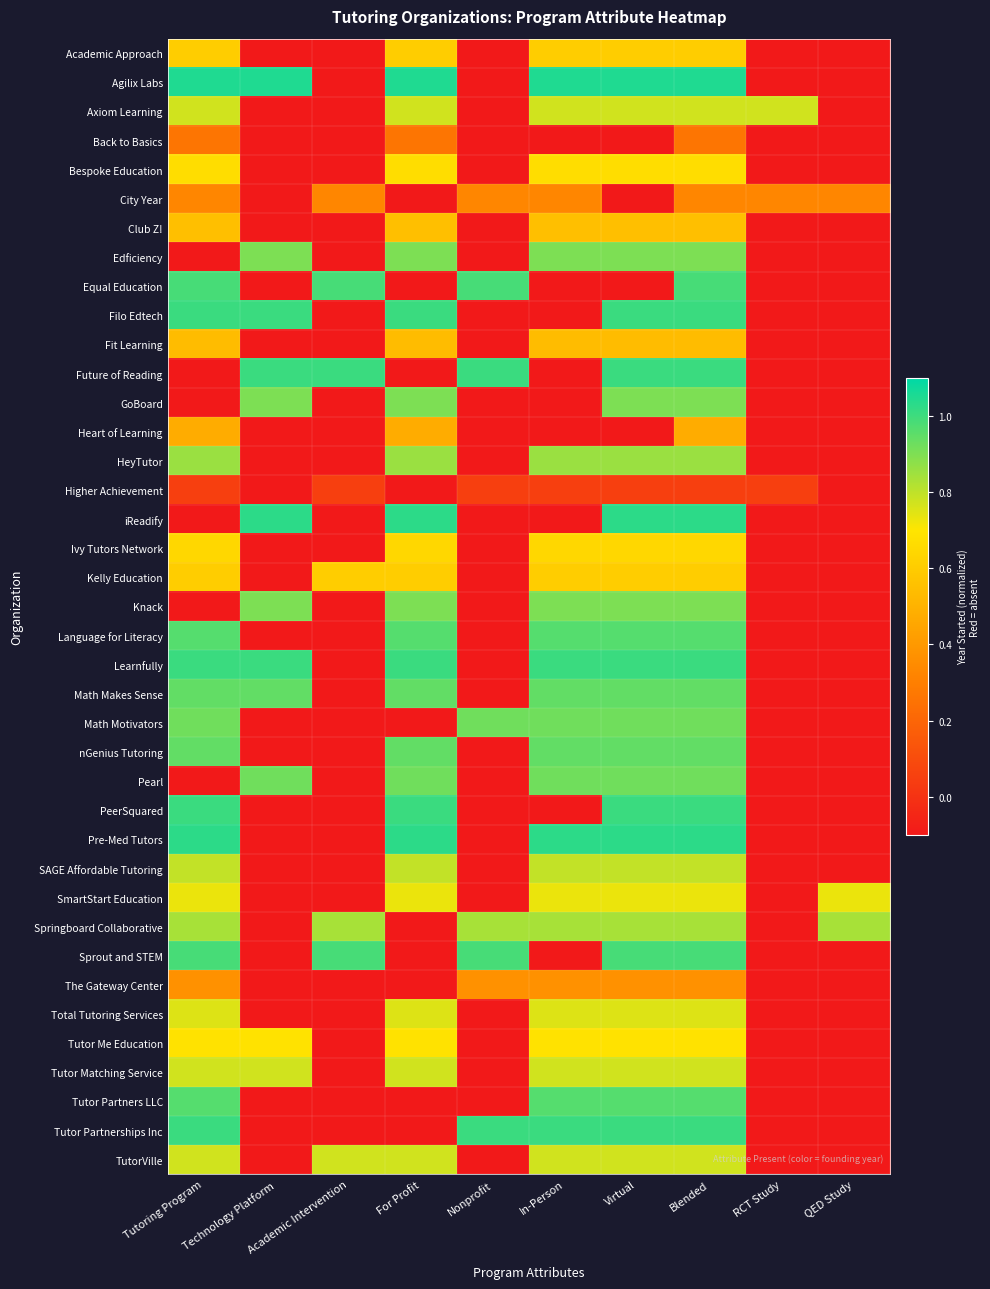

How many data points does each series have?

10